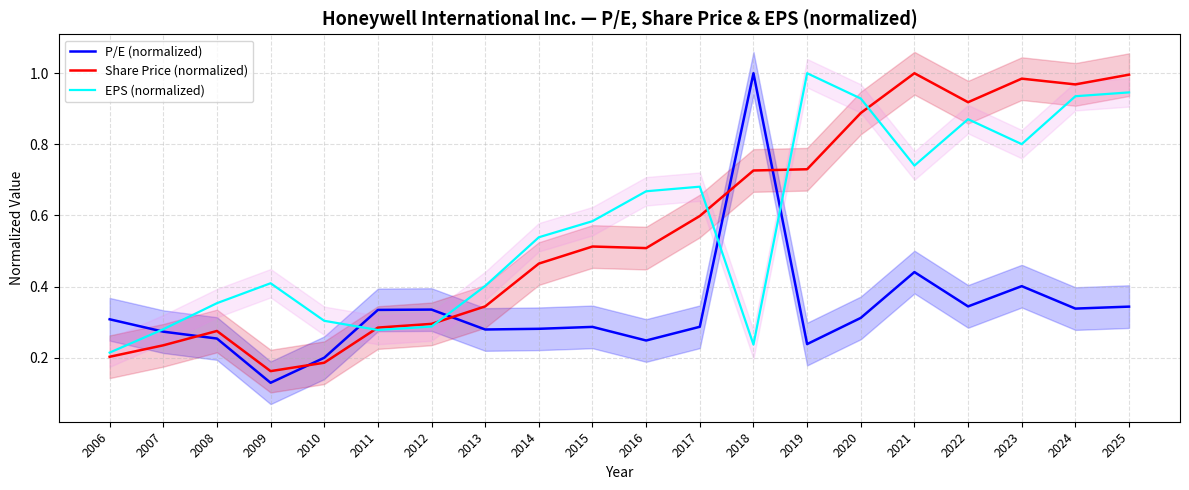

True or false: P/E (normalized) has more than 0 interior local peaks.

True